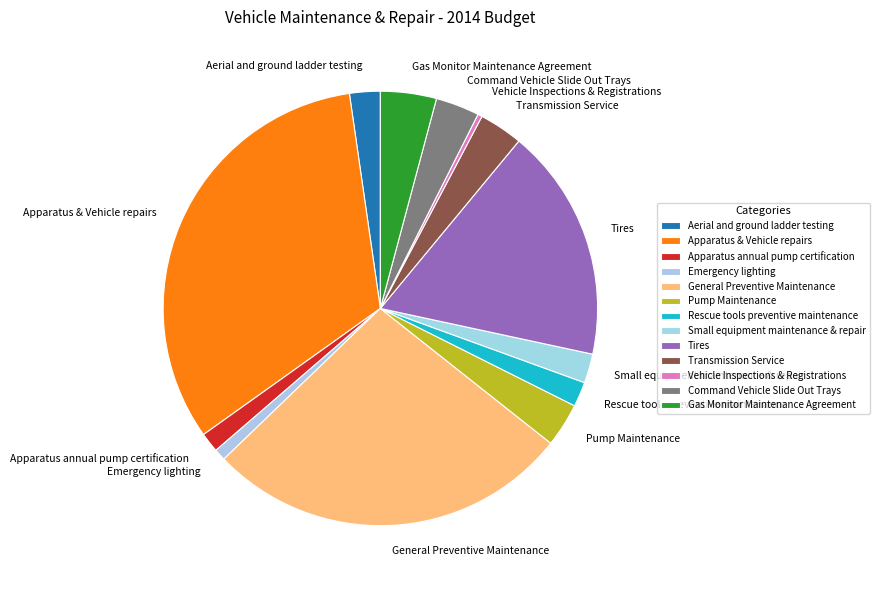

How many slices are in this pie chart?

13